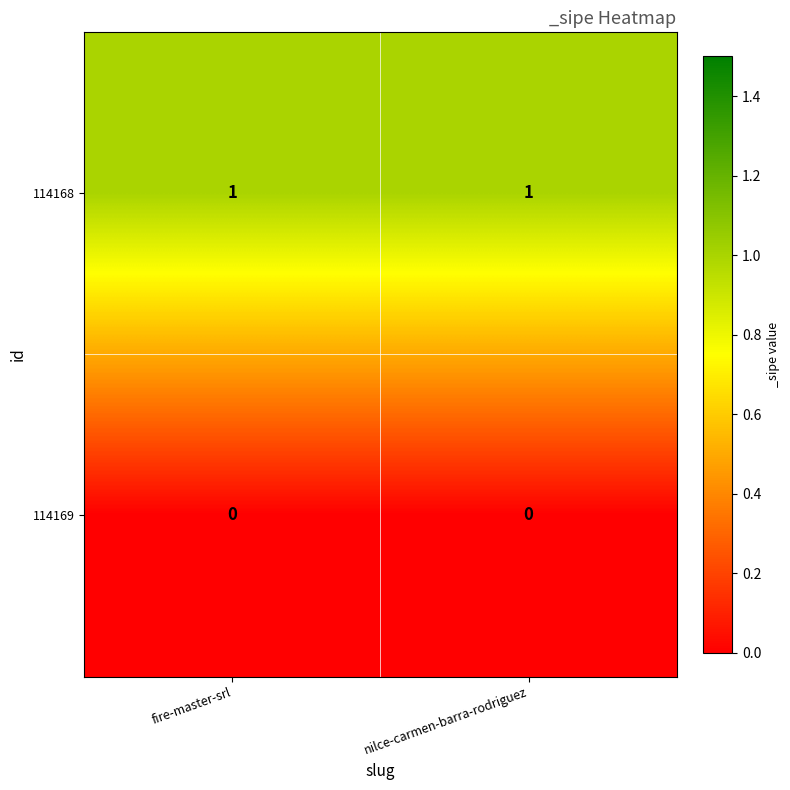

The value of 114168 at fire-master-srl is 0. True or false?

False